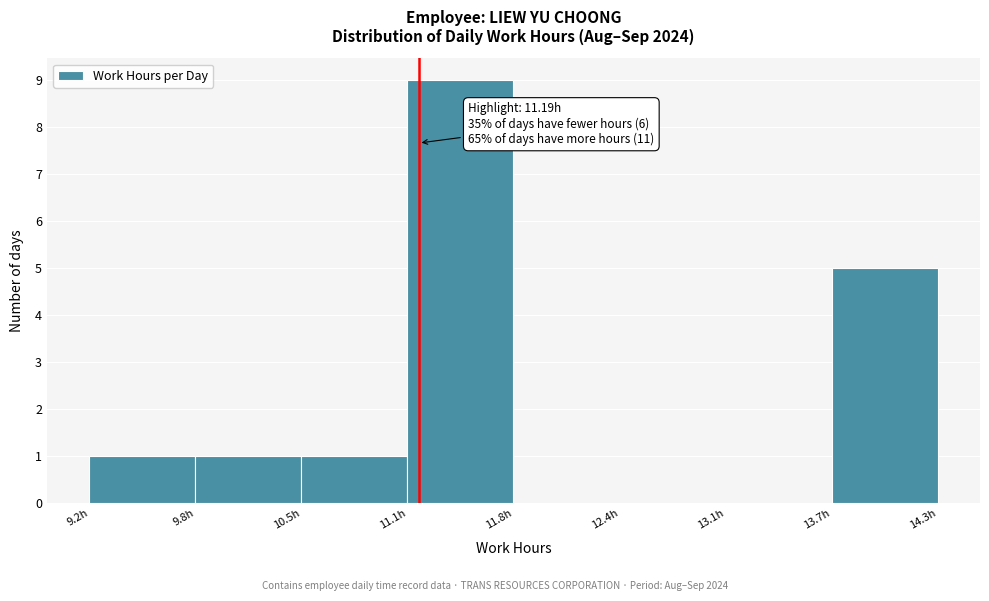

Which range on the x-axis has the tallest bar?

11.1 to 11.8